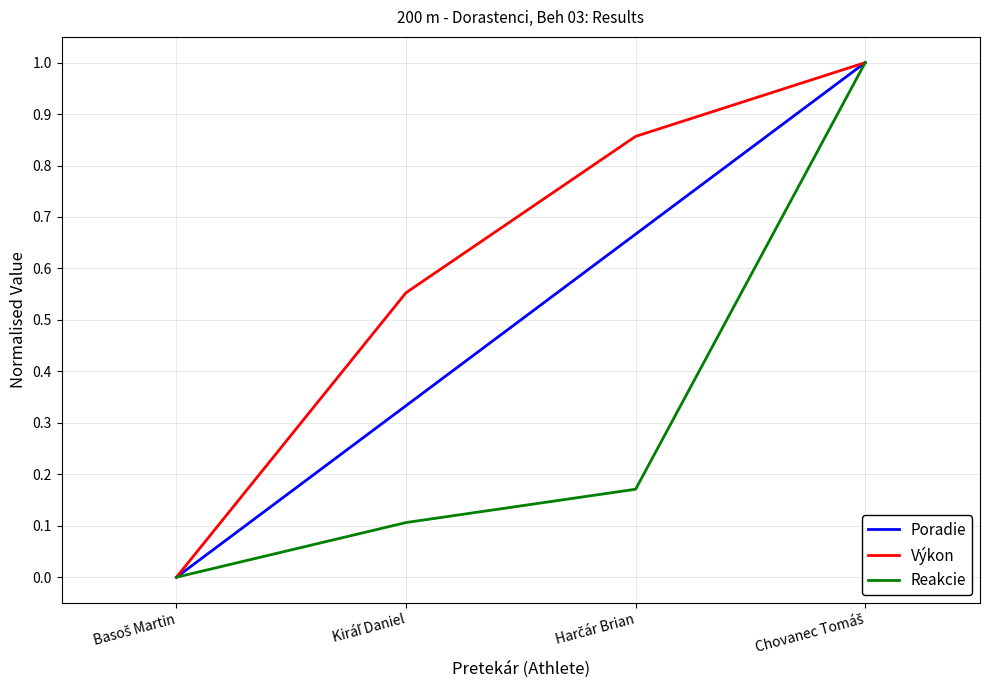

True or false: Reakcie has more than 0 points higher than both neighbors.

False